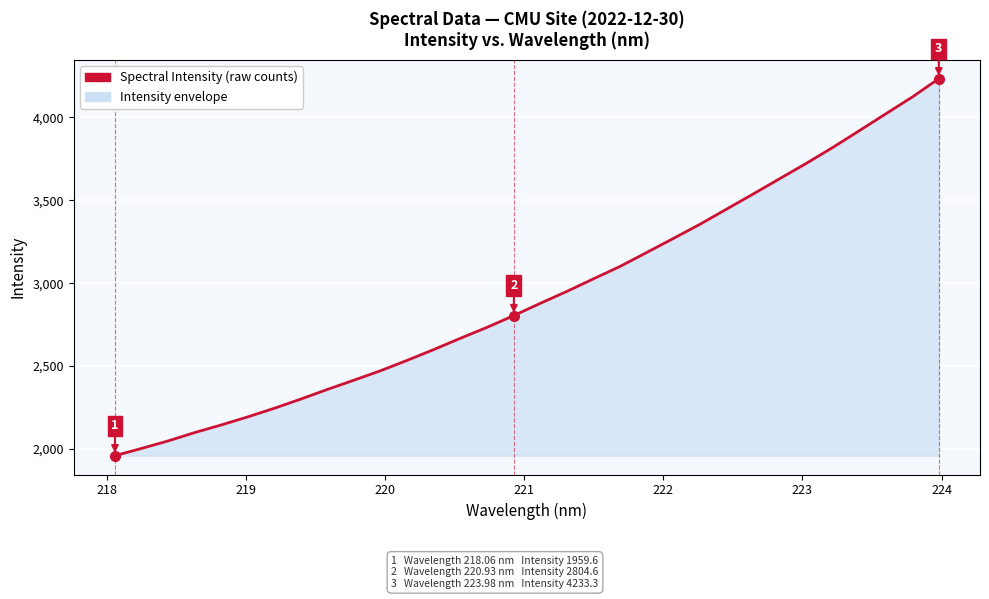

What is the difference between the maximum and minimum values?

2273.7